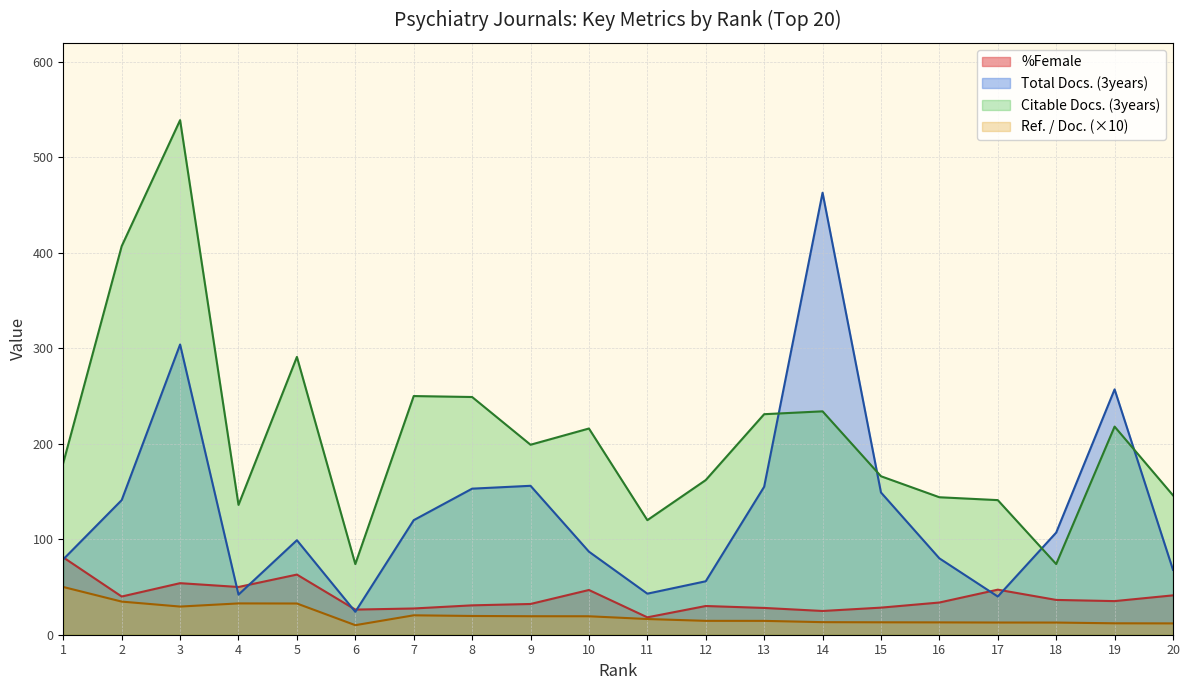

Between 14 and 10, which is larger?

10